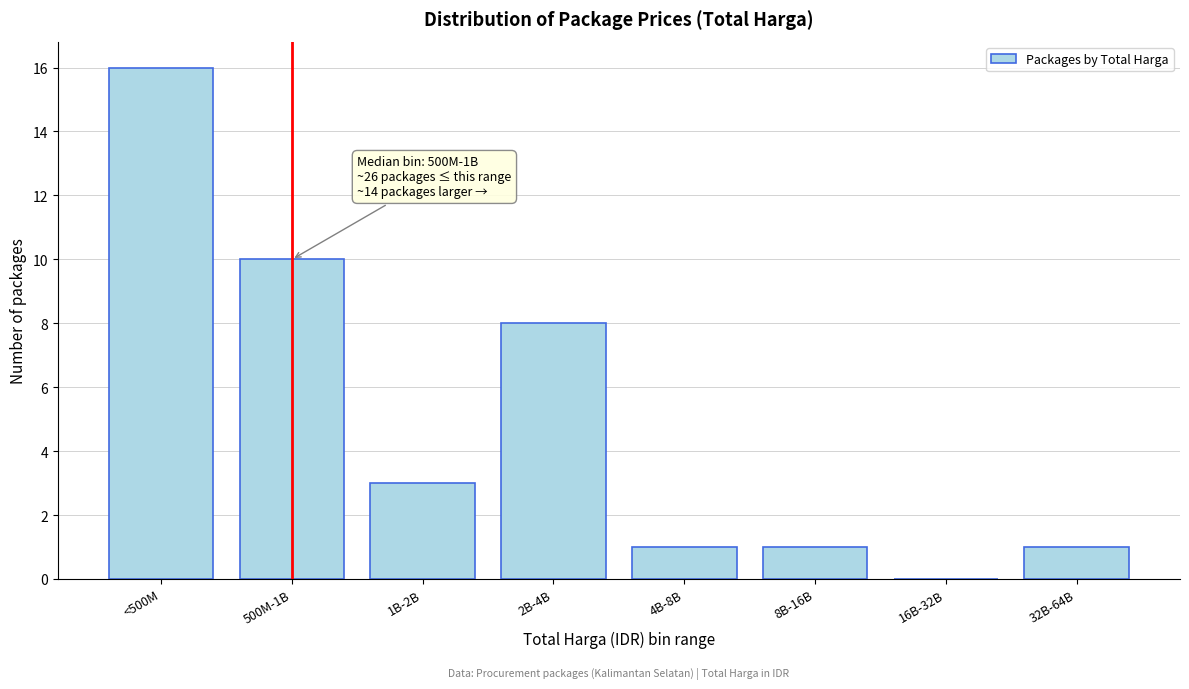

Reading left to right, list all the values displayed in this chart.

<500M=16	500M-1B=10	1B-2B=3	2B-4B=8	4B-8B=1	8B-16B=1	16B-32B=0	32B-64B=1